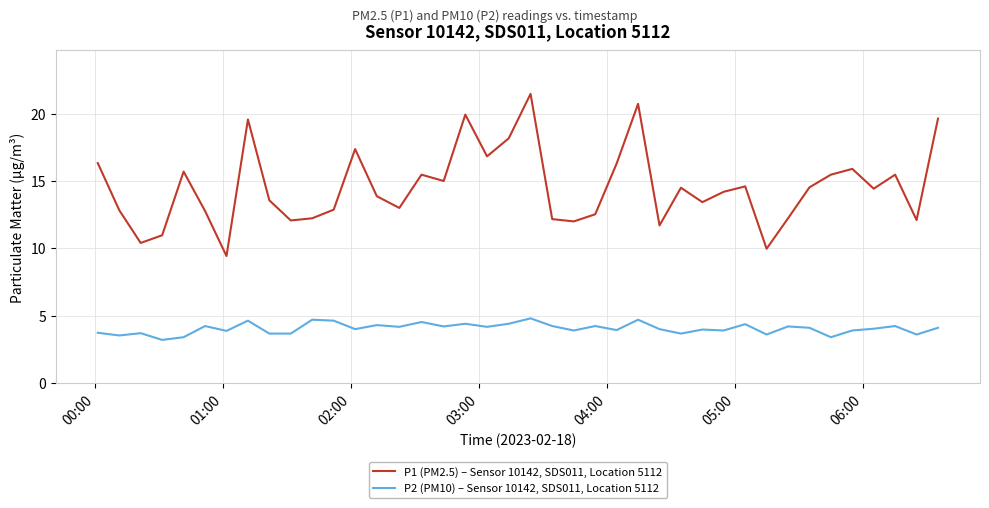

True or false: P1 (PM2.5) – Sensor 10142, SDS011, Location 5112 and P2 (PM10) – Sensor 10142, SDS011, Location 5112 intersect in this chart.

False